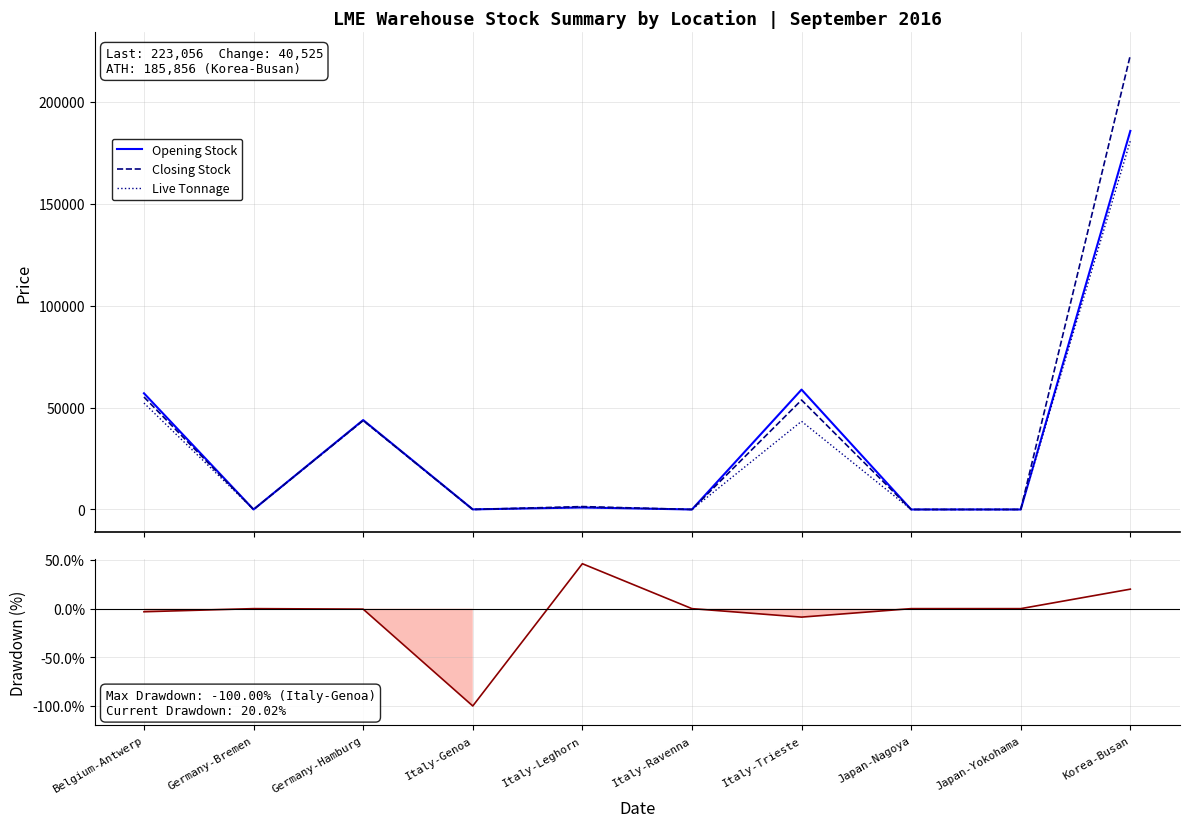

What is the value of the Live Tonnage point at the 7th from the left?

43285.0